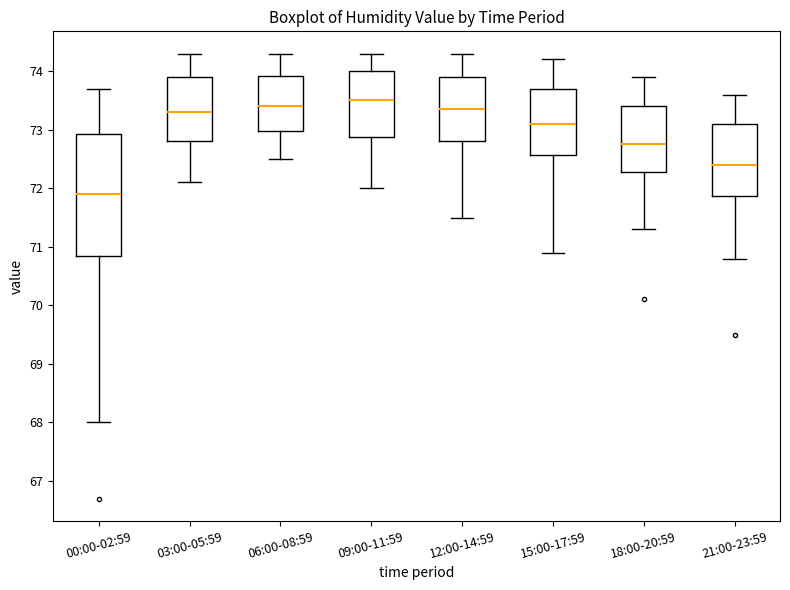

Comparing the boxes themselves (not the whiskers), which one is the tallest?

00:00-02:59